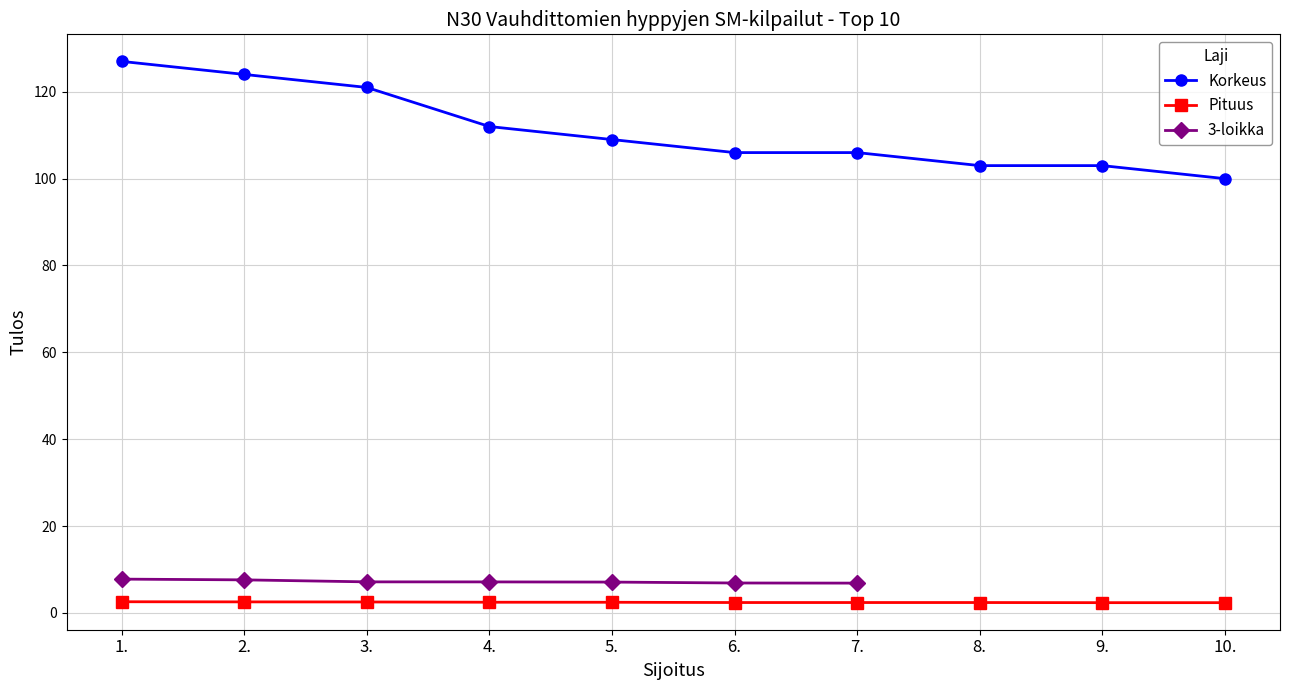

Is it true that Korkeus equals 161.6 at 3.?

False